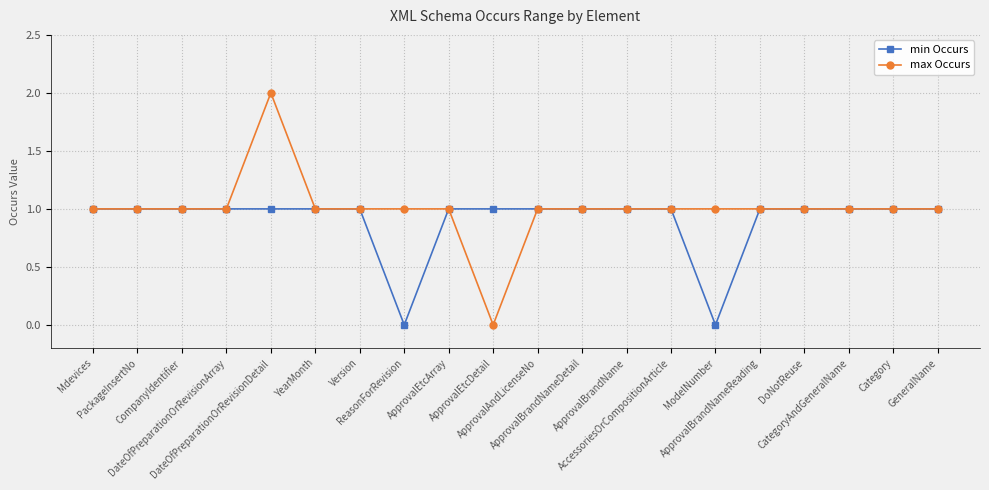

Is it true that max Occurs equals 1 at DoNotReuse?

True